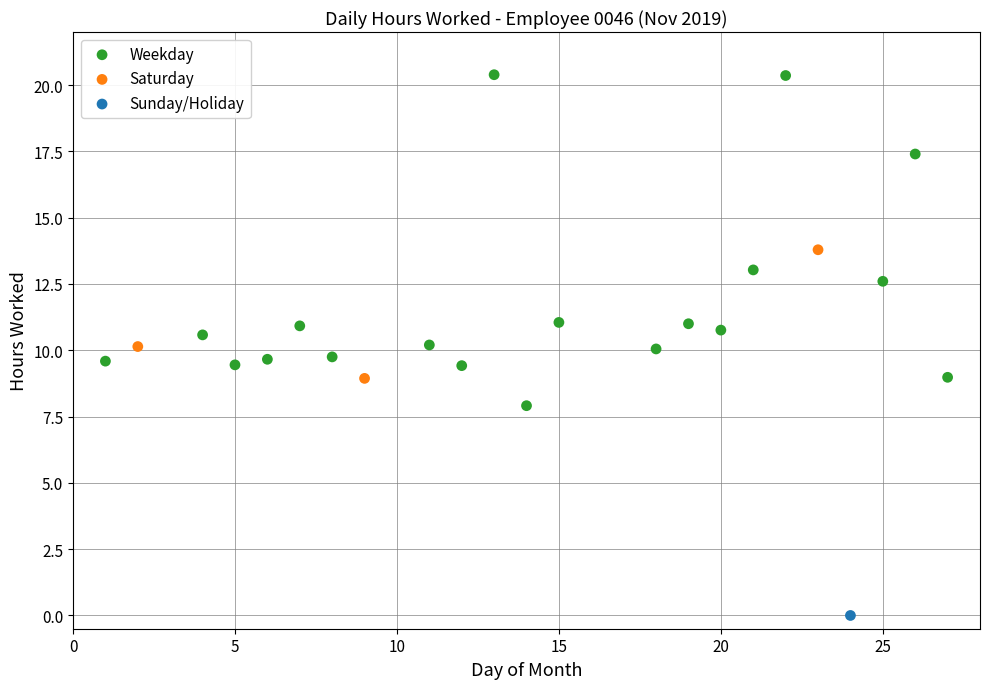

Which series reaches the maximum Y coordinate?

Weekday